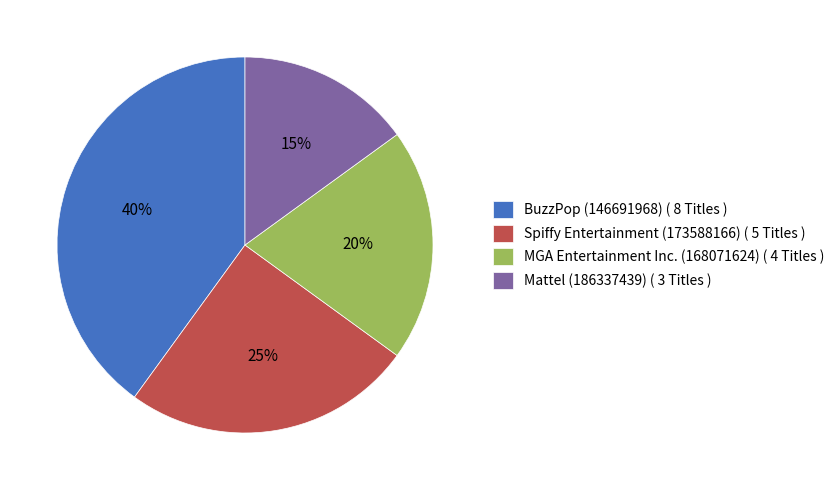

Do Spiffy Entertainment (173588166) ( 5 Titles ) and Mattel (186337439) ( 3 Titles ) together represent more than half of the pie?

No